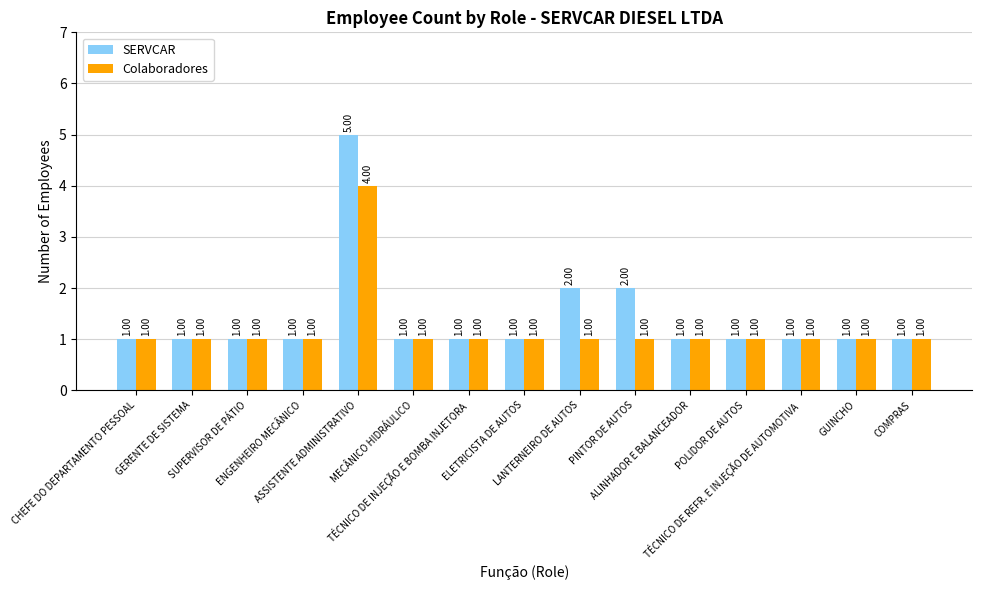

List the series in order of their overall mean, lowest first.

Colaboradores, SERVCAR